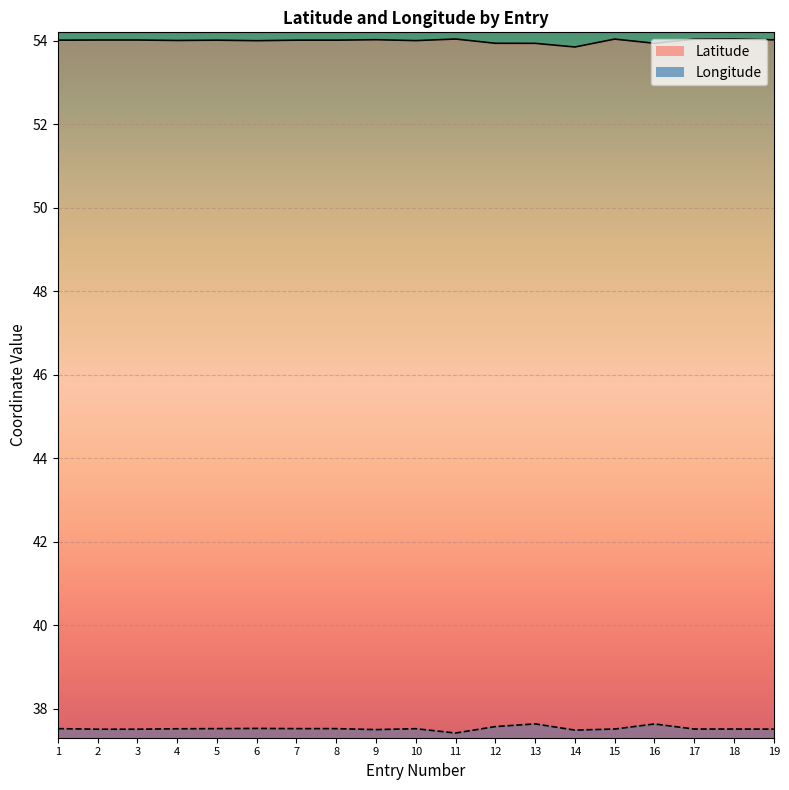

How many lines are shown in the chart?

2